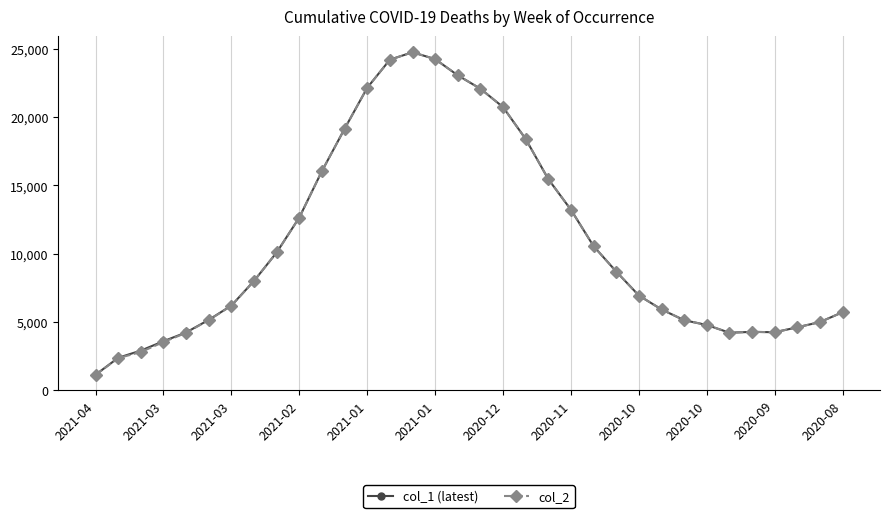

What is the highest value of the col_2 series?

24753